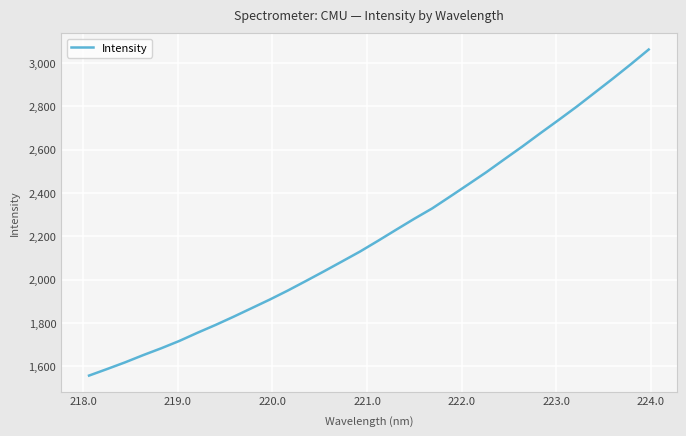

What is the maximum value shown in the chart?

3062.6